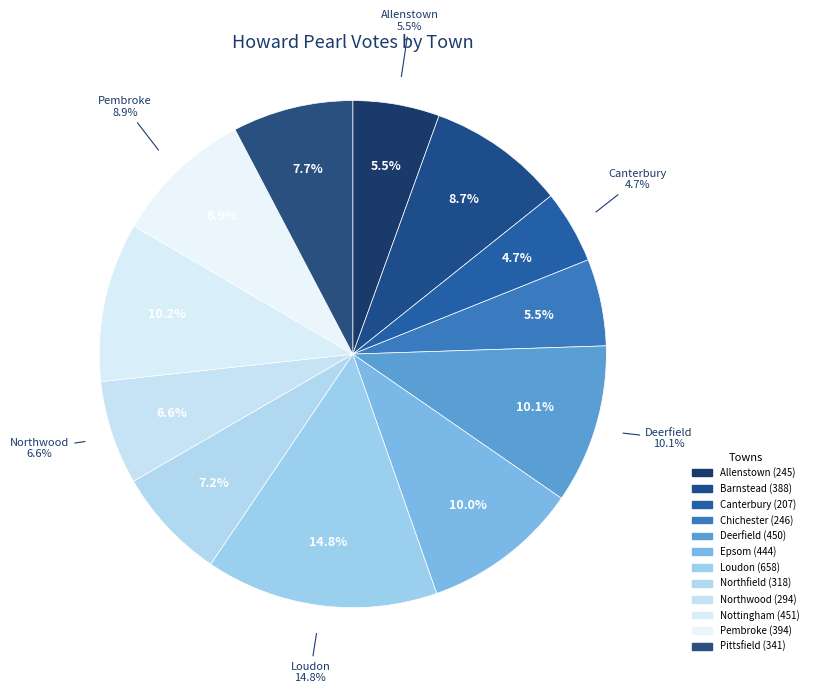

What portion of the pie excludes Barnstead?

91.3%